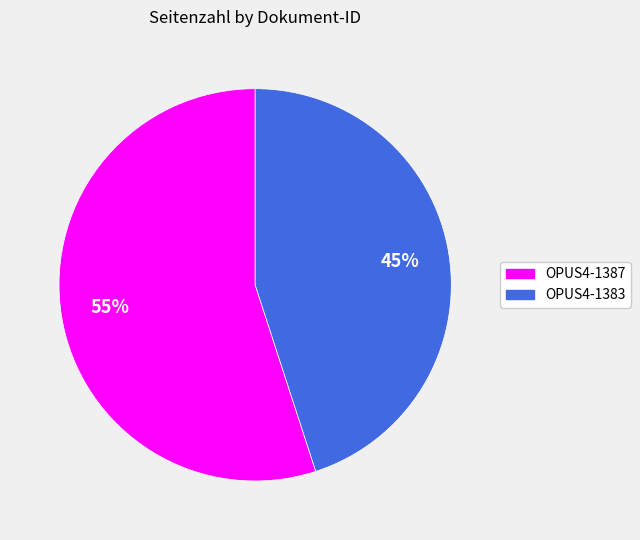

To the nearest percent, what is the average slice percentage?

50%